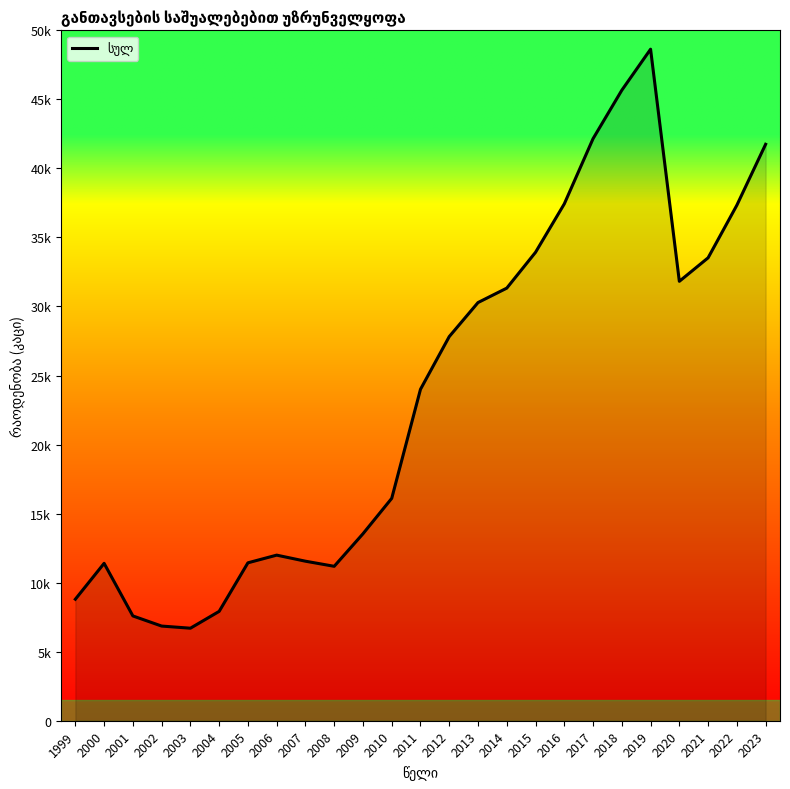

Which has a higher value, 2012 or 2021?

2021